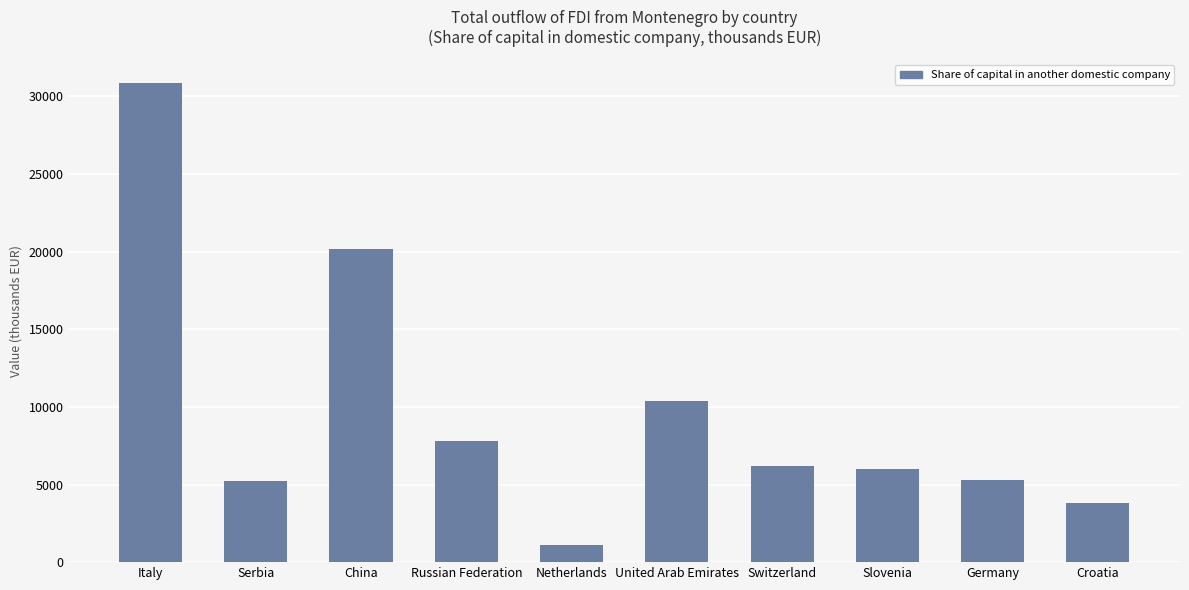

How many data points are less than 6217?

5